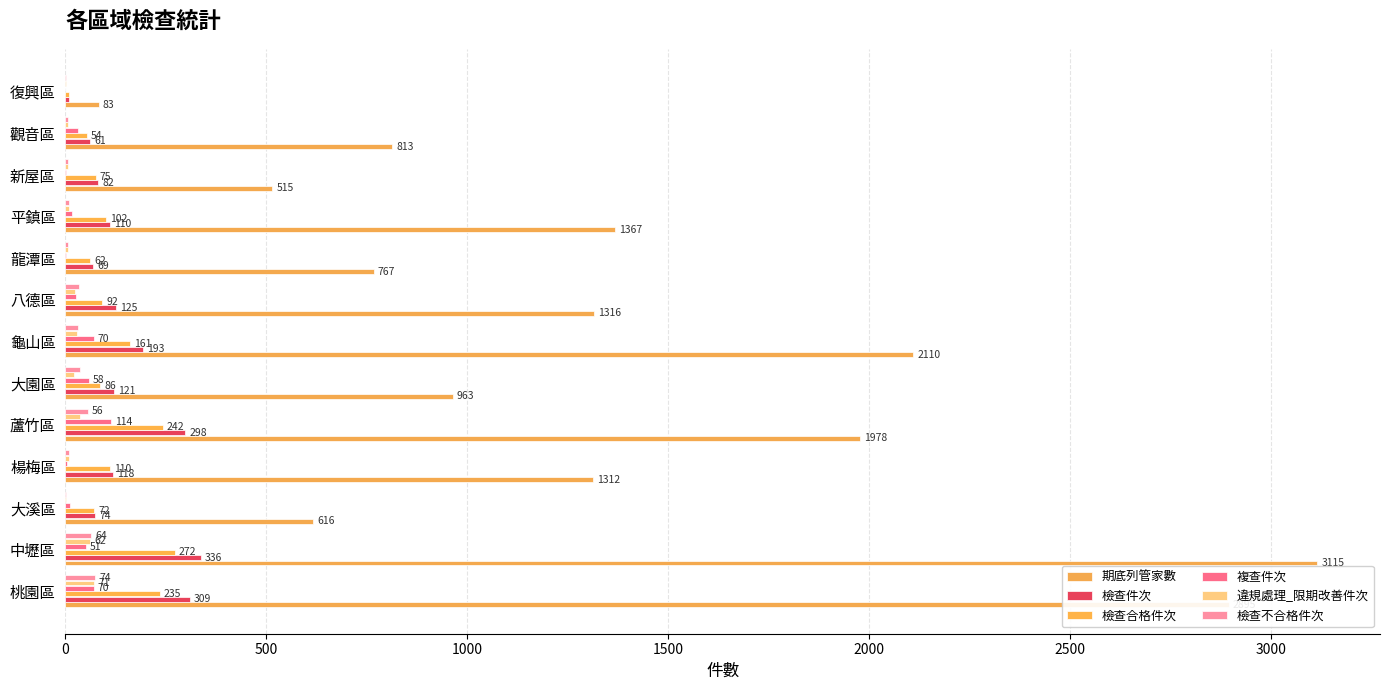

What is the average value of the 檢查合格件次 series?

121